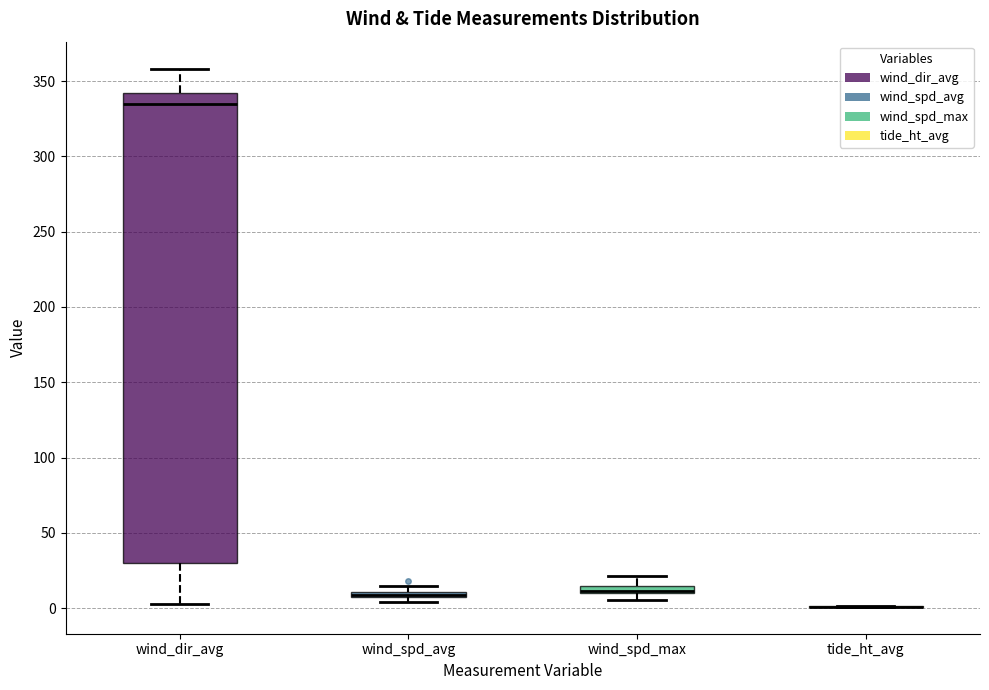

Which box is the tallest, from its lower edge to its upper edge?

wind_dir_avg